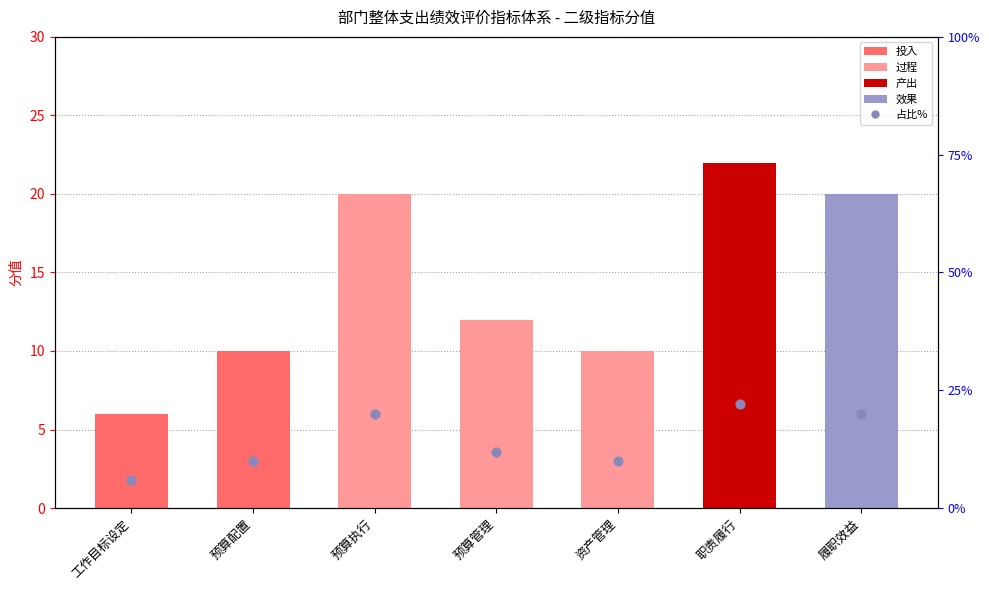

Which series reaches the minimum Y coordinate?

分值